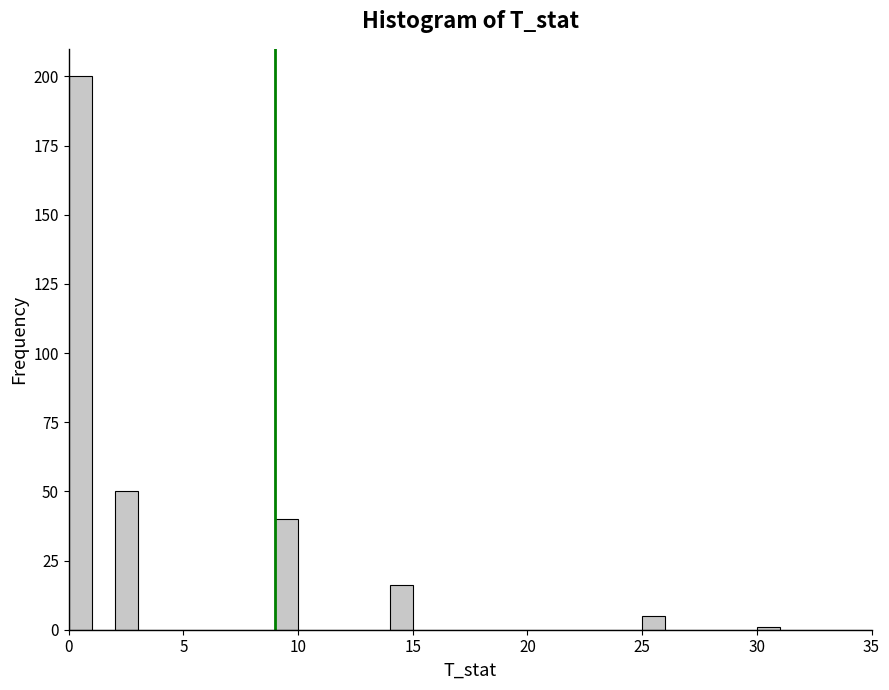

Around what value on the x-axis is the tallest bar? Give the approximate position of its centre, as read against the axis.

0.5